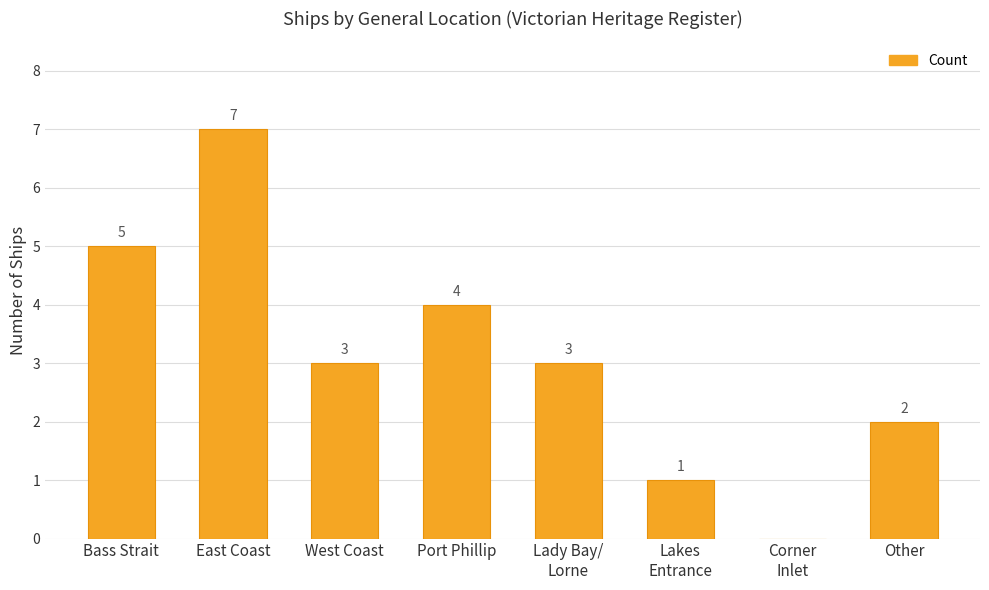

What is the change in value from Bass Strait to Lady Bay/
Lorne?

-2